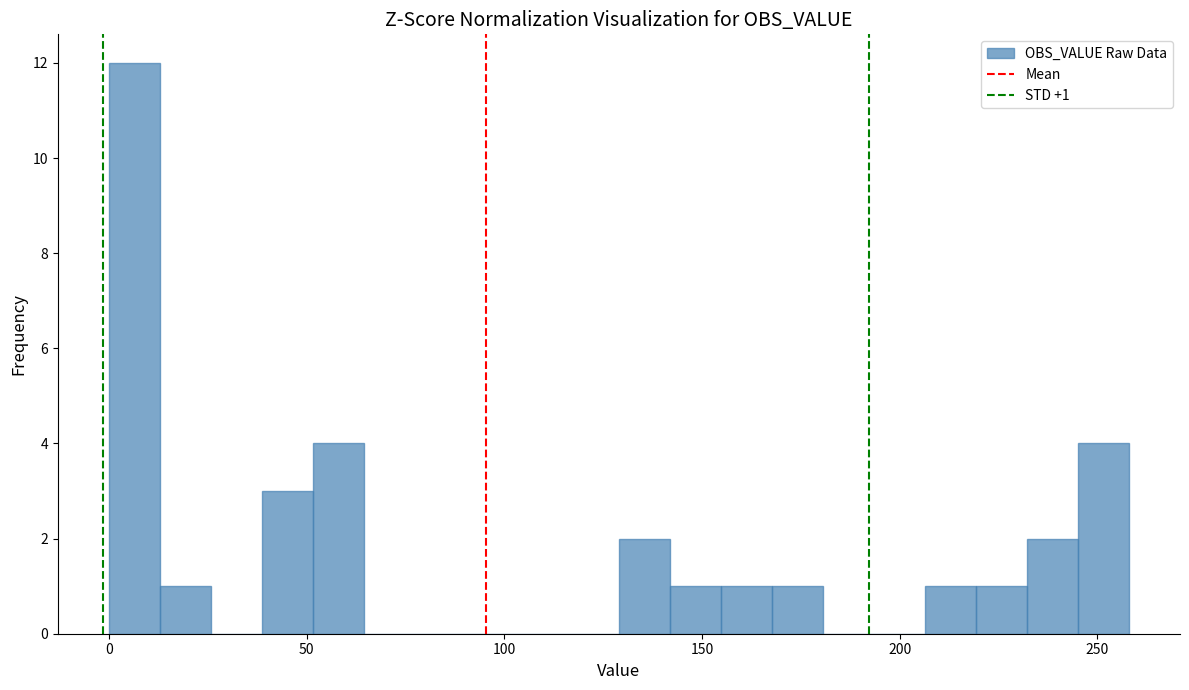

Read against the x-axis, roughly where is the centre of the tallest bar?

5